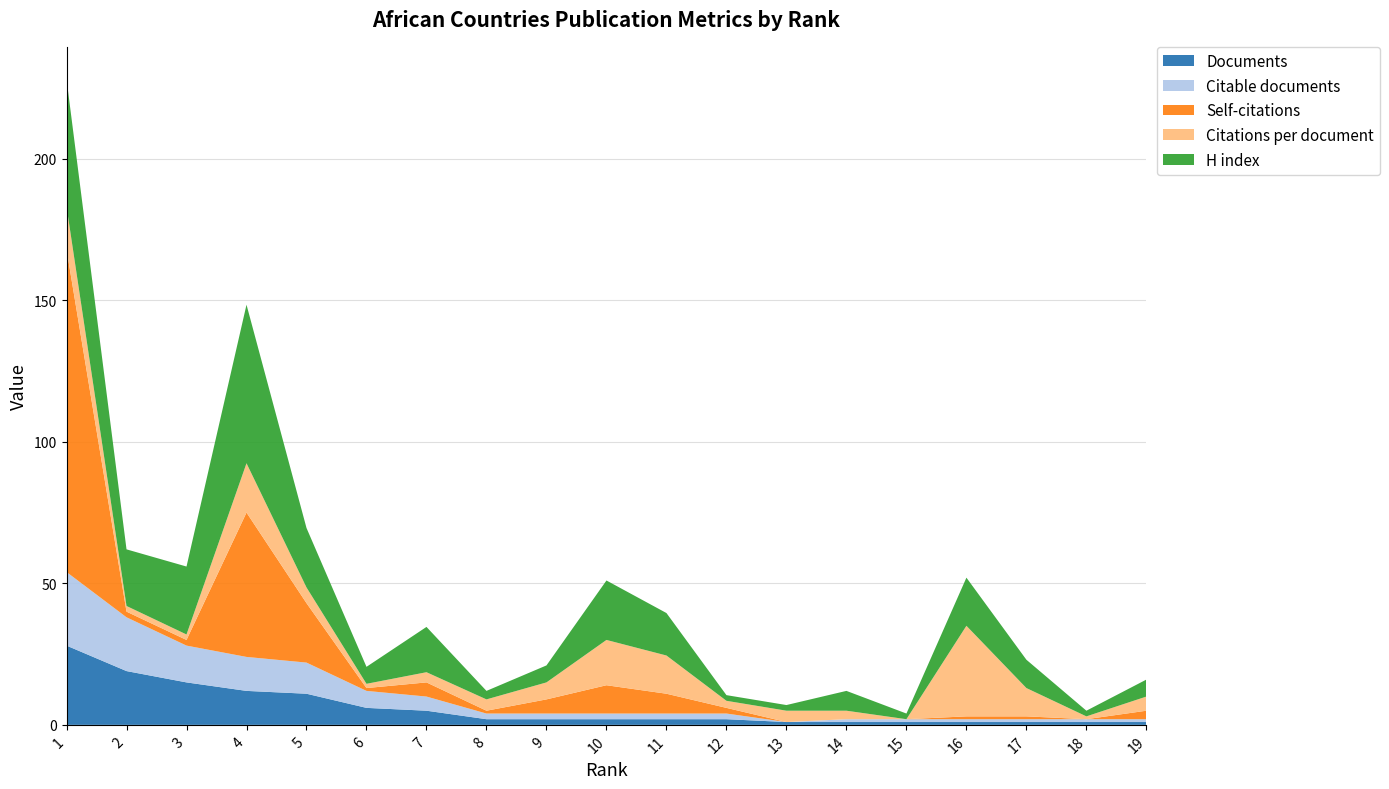

Reading left to right, what are all the values shown in this chart?

Documents: 28.0	19.0	15.0	12.0	11.0	6.0	5.0	2.0	2.0	2.0	2.0	2.0	1.0	1.0	1.0	1.0	1.0	1.0	1.0
Citable documents: 26.0	19.0	13.0	12.0	11.0	6.0	5.0	2.0	2.0	2.0	2.0	2.0	0.0	1.0	1.0	1.0	1.0	1.0	1.0
Self-citations: 114.0	2.0	2.0	51.0	21.0	1.0	5.0	1.0	5.0	10.0	7.0	2.0	0.0	0.0	0.0	1.0	1.0	0.0	3.0
Citations per document: 15.1	2.0	1.9	17.4	5.5	1.5	3.6	4.0	6.0	16.0	13.5	2.5	4.0	3.0	0.0	32.0	10.0	1.0	5.0
H index: 45.0	20.0	24.0	56.0	21.0	6.0	16.0	3.0	6.0	21.0	15.0	2.0	2.0	7.0	2.0	17.0	10.0	2.0	6.0